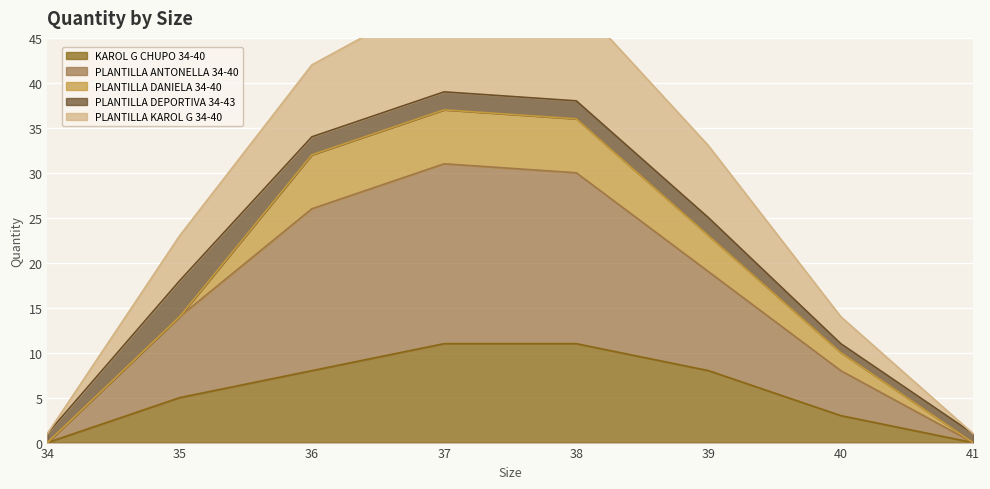

In PLANTILLA ANTONELLA 34-40, how many points are higher than both neighbors (excluding endpoints)?

1